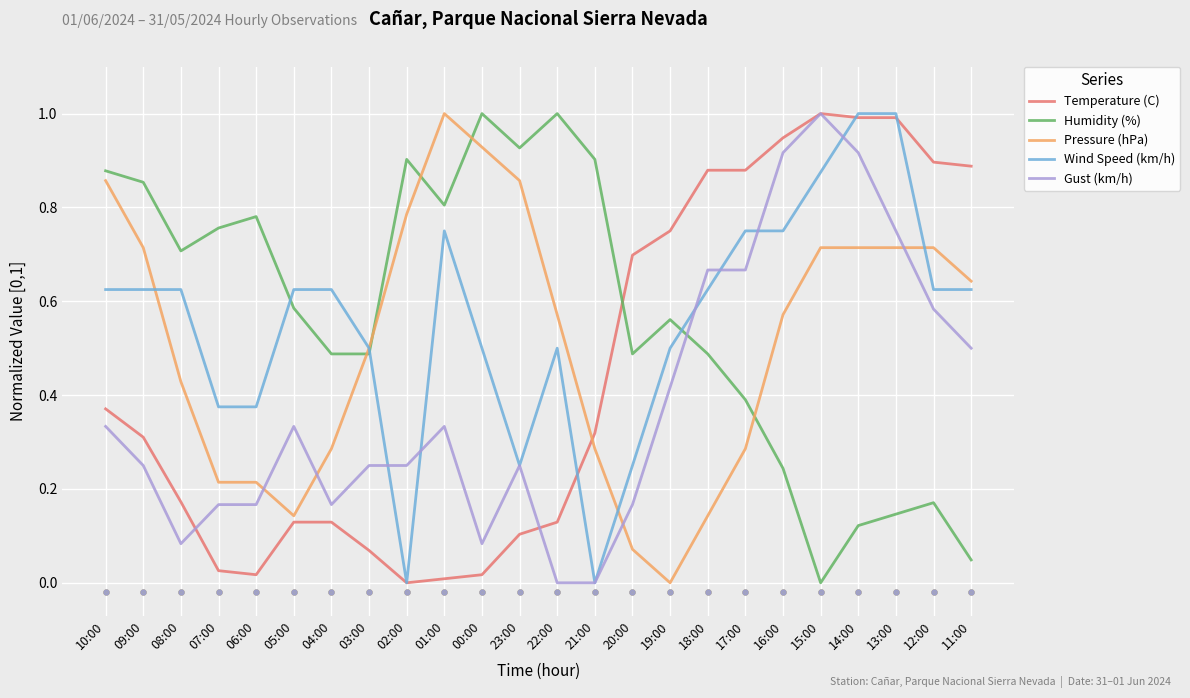

What are all the series names shown in the legend?

Temperature (C), Humidity (%), Pressure (hPa), Wind Speed (km/h), Gust (km/h)